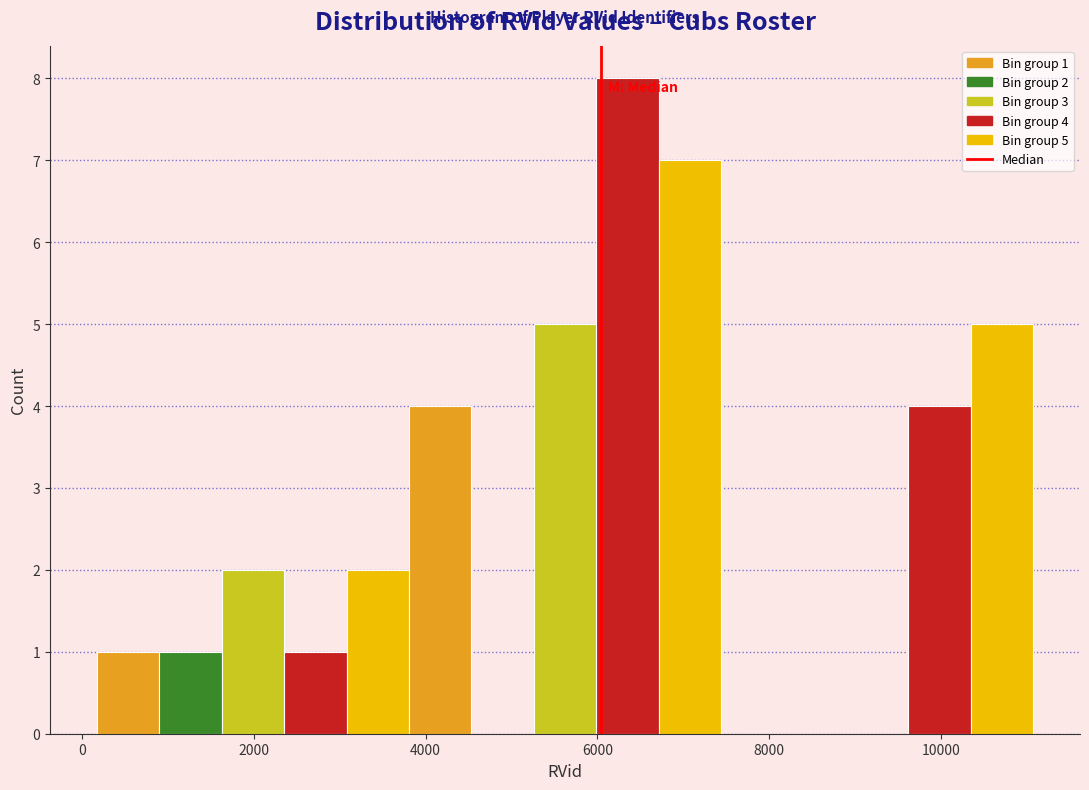

Around what value on the x-axis is the tallest bar? Give the approximate position of its centre, as read against the axis.

6400